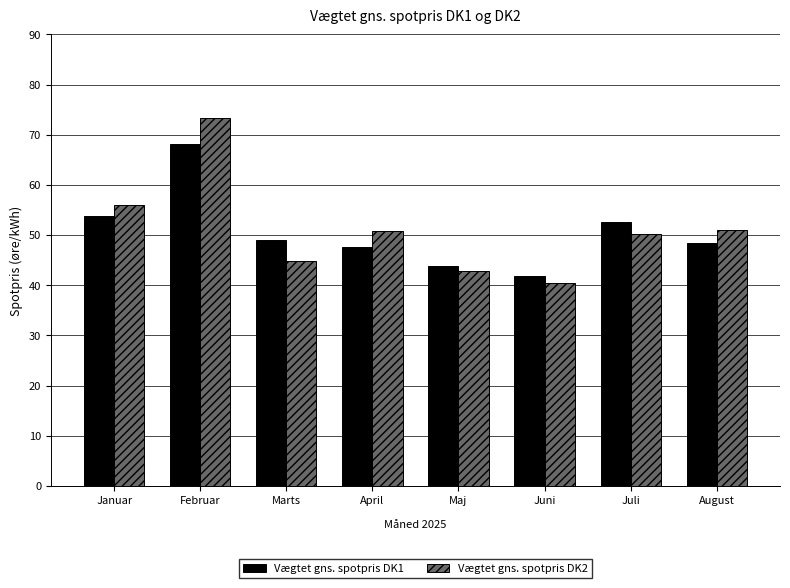

What is the greatest value displayed?

73.4